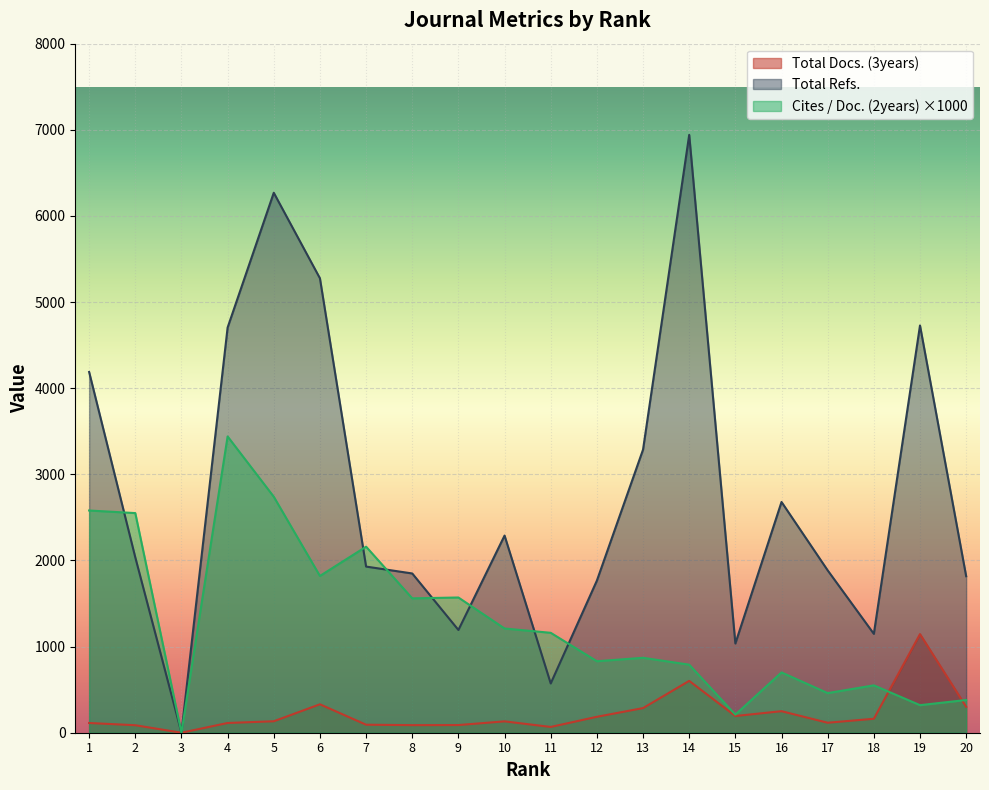

At which category does Total Docs. (3years) reach its first local valley?

3